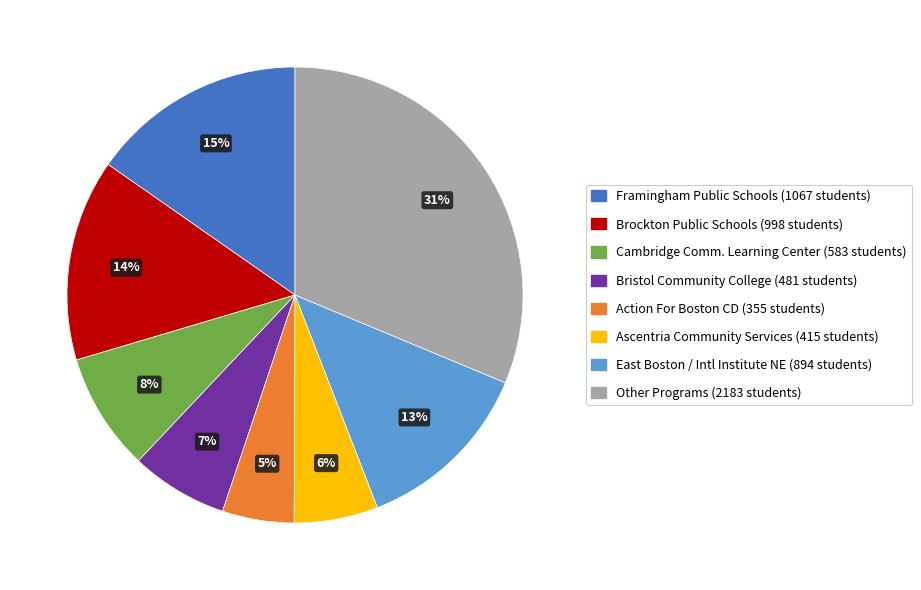

Does any single category account for the majority?

No